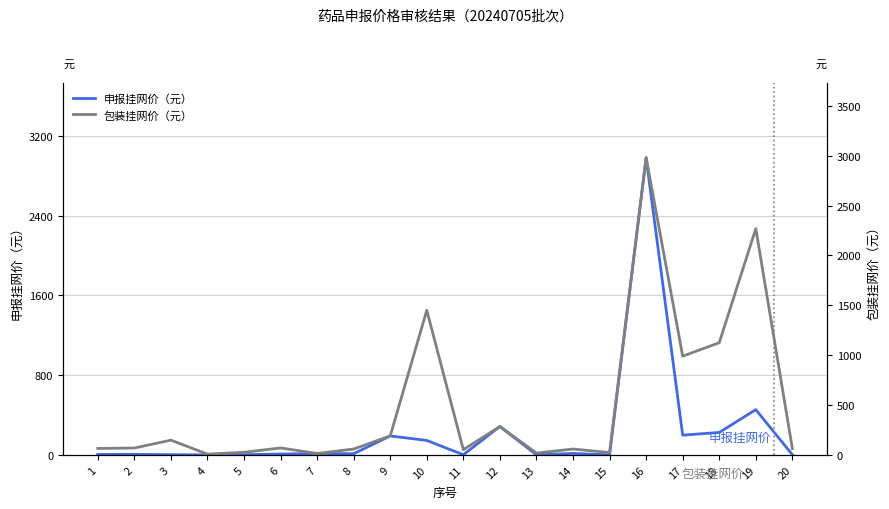

Which has a higher value, 2 or 4?

2